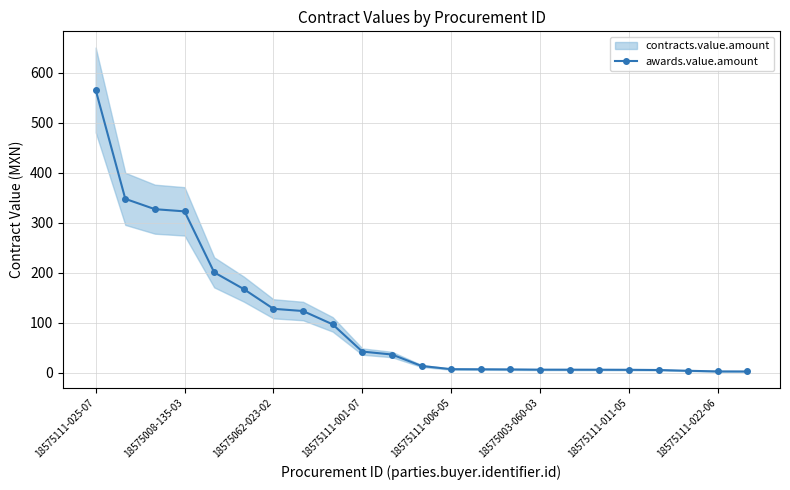

Reading left to right, extract all data points from this chart.

565.1	347.3	326.7	322.3	200.4	166.9	127.5	123.1	96.4	42.0	36.1	13.2	6.8	6.5	6.3	5.8	5.8	5.7	5.5	5.1	3.6	2.3	2.2